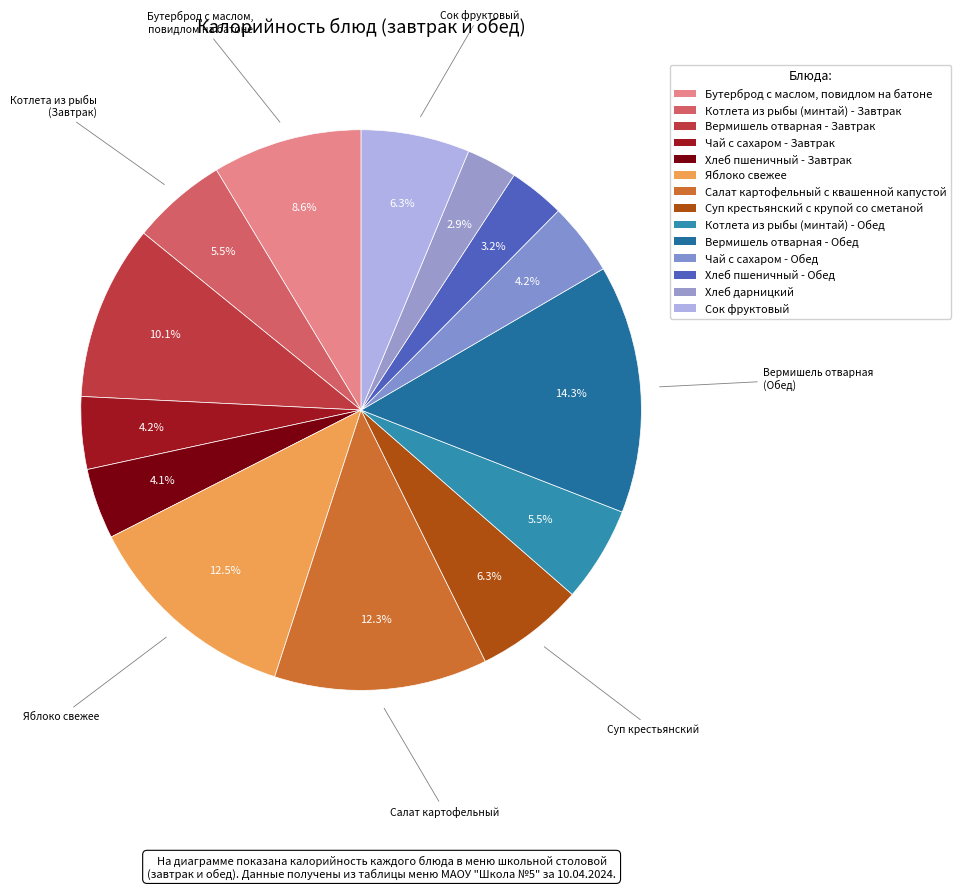

What is the largest slice in the pie chart?

Вермишель отварная - Обед